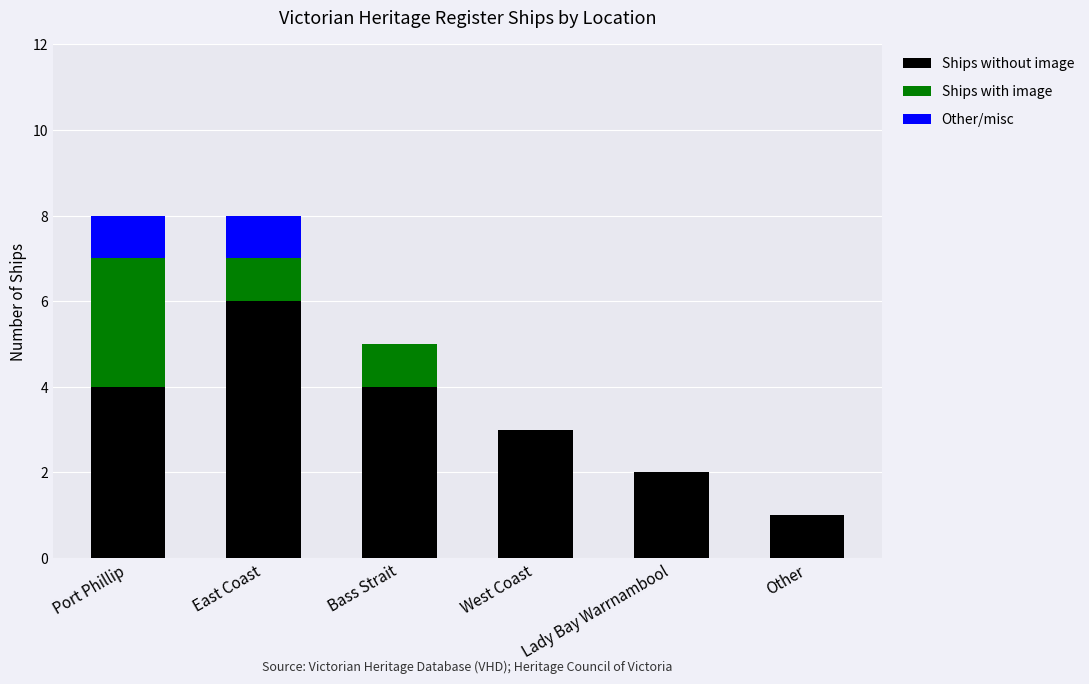

What is the highest value of the Ships without image series?

6